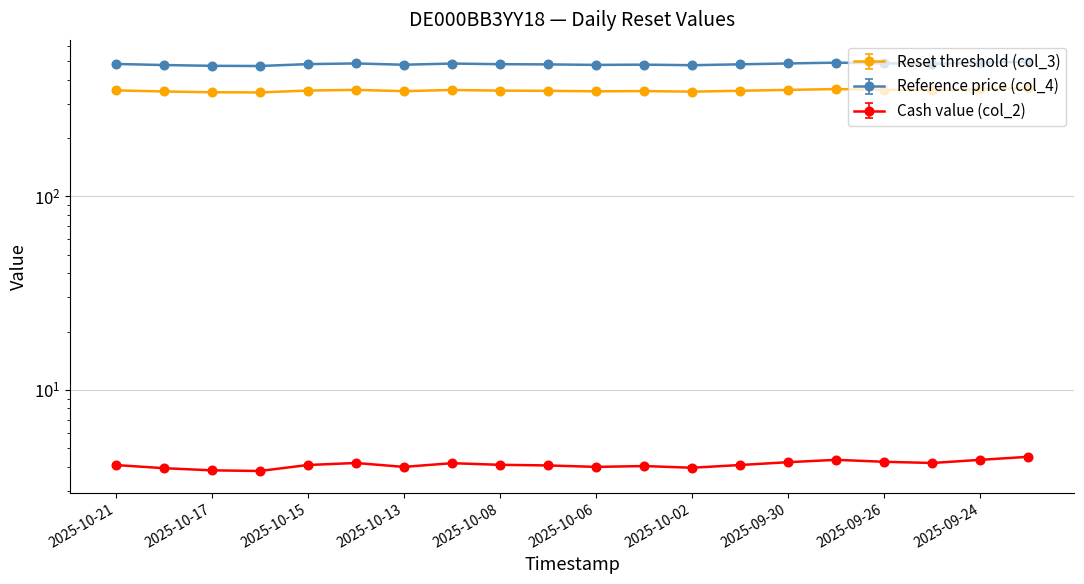

Reading left to right, extract all data points from this chart.

Reset threshold (col_3): 353.2	348.6	345.4	344.6	352.5	355.3	349.9	354.9	352.2	351.3	349.2	350.3	347.9	351.6	355.3	358.7	355.6	354.0	358.2	362.6
Reference price (col_4): 483.8	477.6	473.2	472.1	482.9	486.7	479.3	486.1	482.4	481.2	478.4	479.8	476.6	481.7	486.7	491.3	487.2	484.9	490.7	496.8
Cash value (col_2): 4.1	3.9	3.8	3.8	4.1	4.2	4.0	4.2	4.1	4.1	4.0	4.0	4.0	4.1	4.2	4.3	4.2	4.2	4.3	4.5